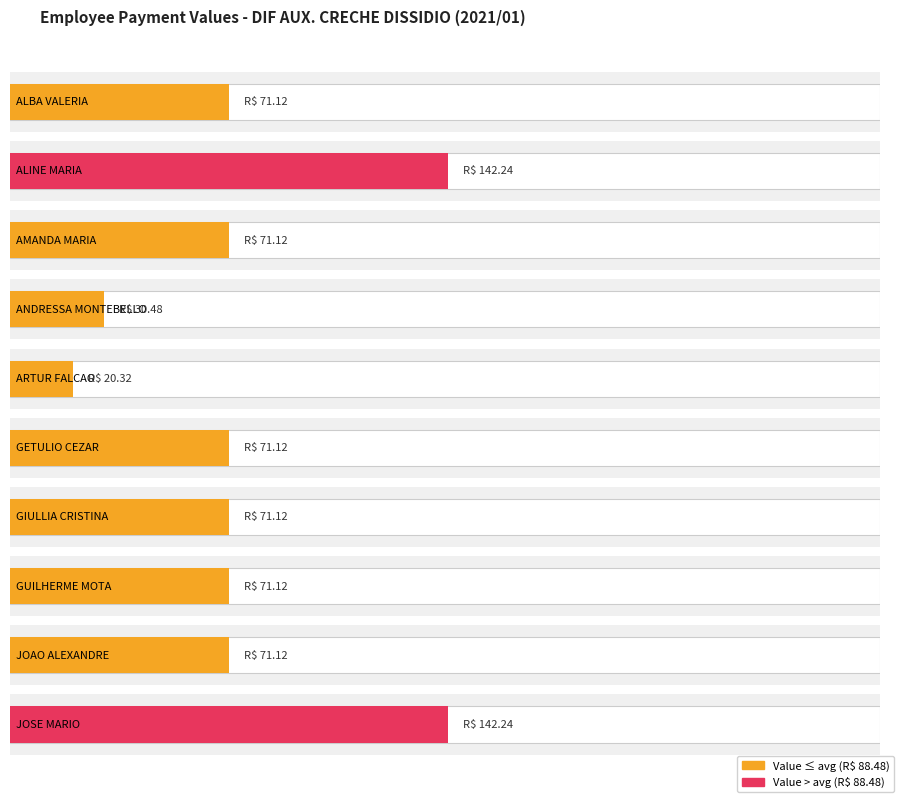

Where is the data nearest to the value 132?

ALINE MARIA